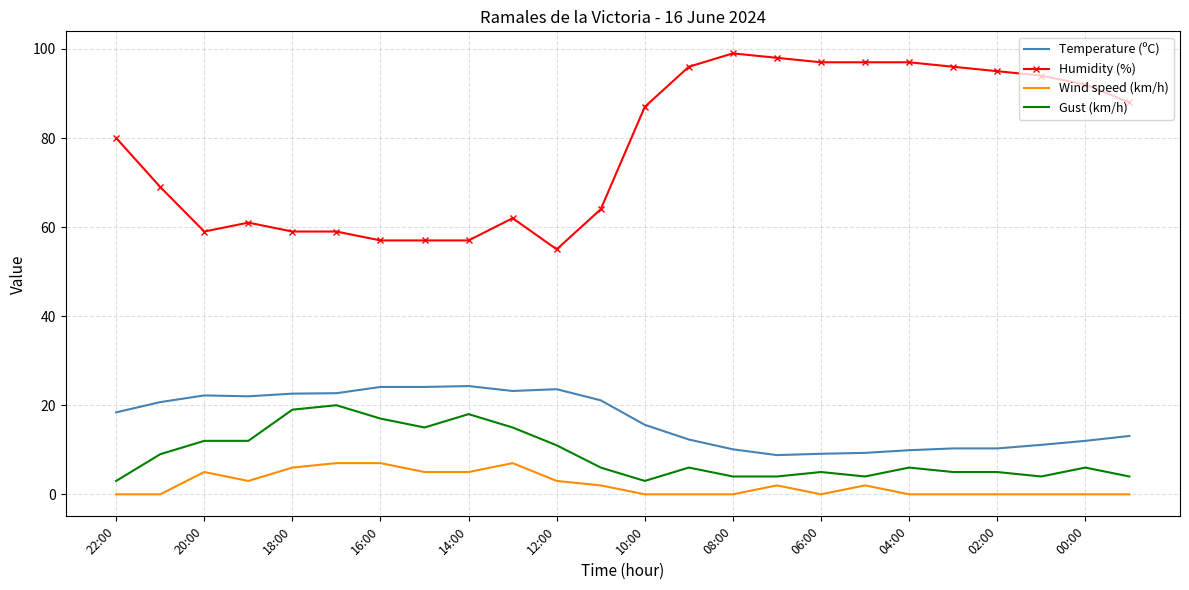

Which series has the largest total across all categories?

Humidity (%)